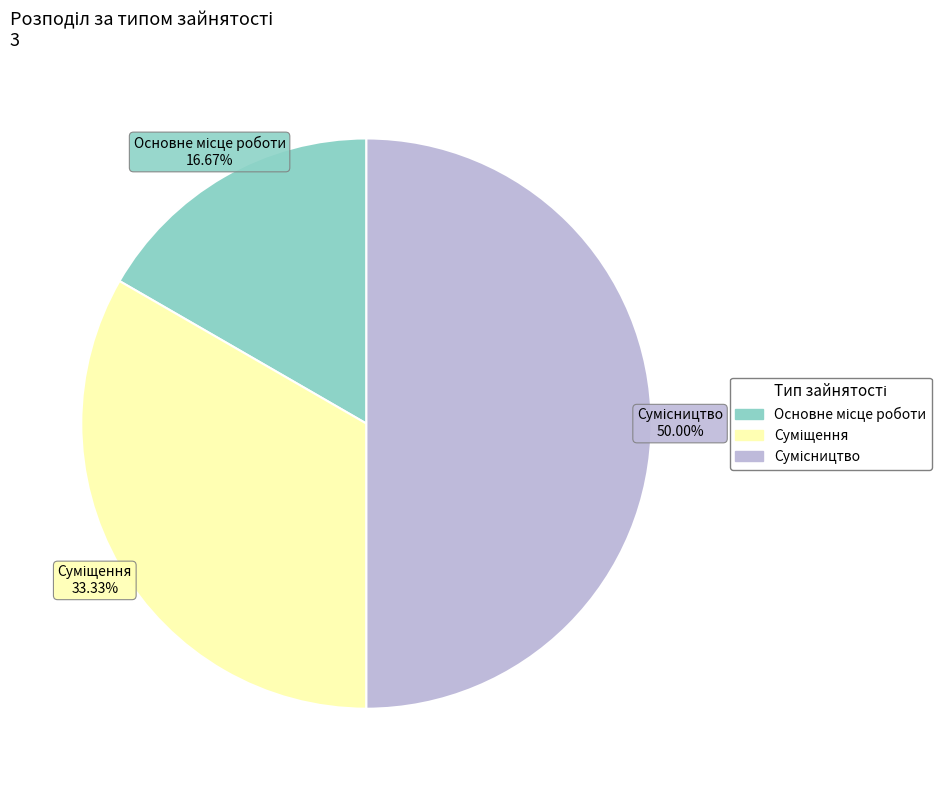

Combined, do Сумісництво and Суміщення account for over 50%?

Yes